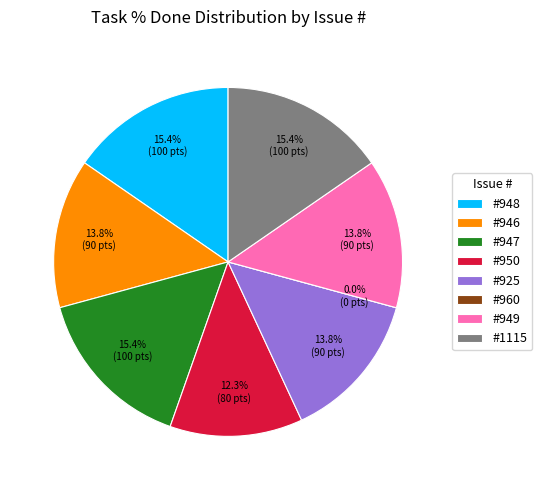

Is there a majority slice in this chart?

No